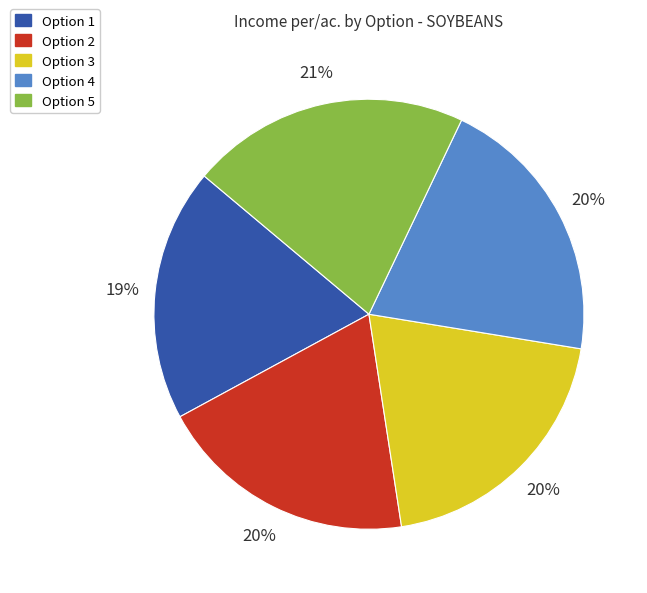

Is there a majority slice in this chart?

No